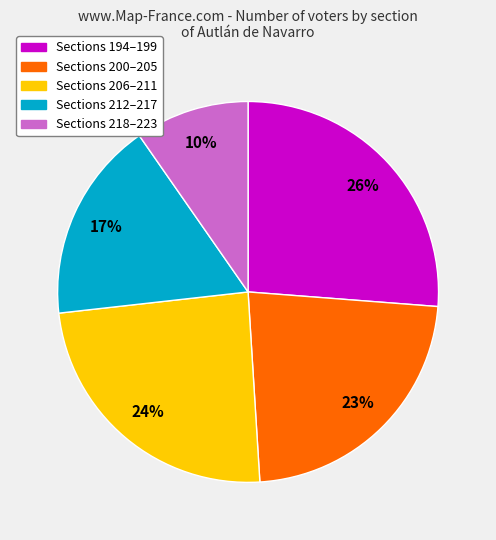

Count the number of slices in the pie.

5